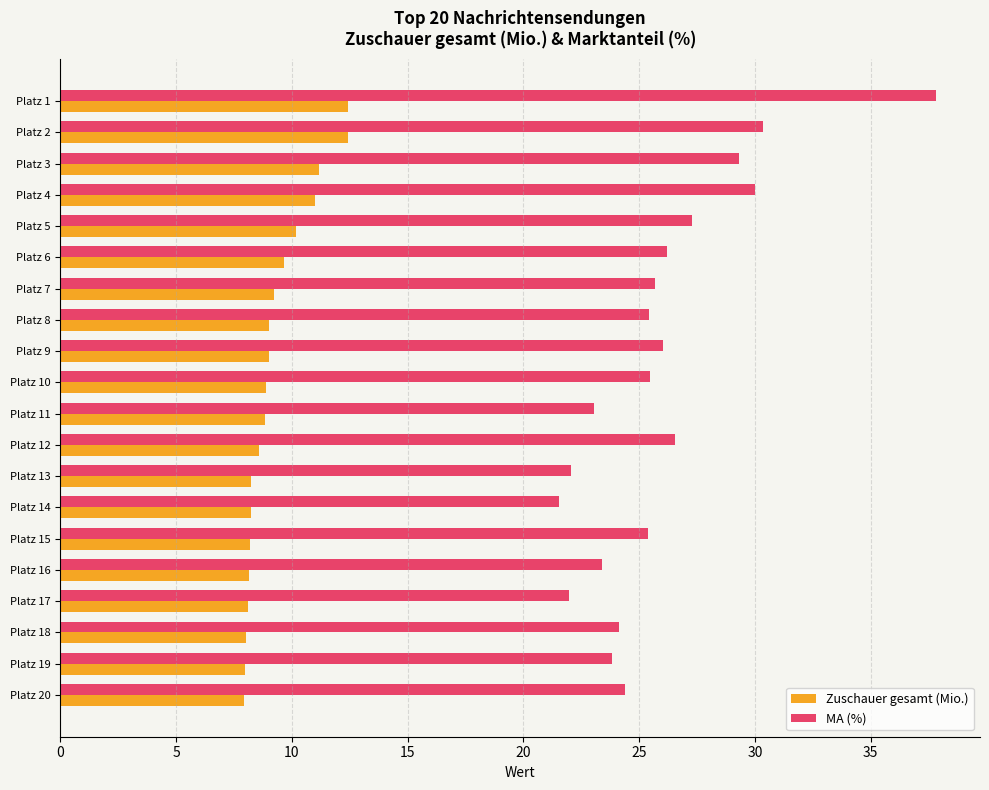

How many series are shown in this chart?

2